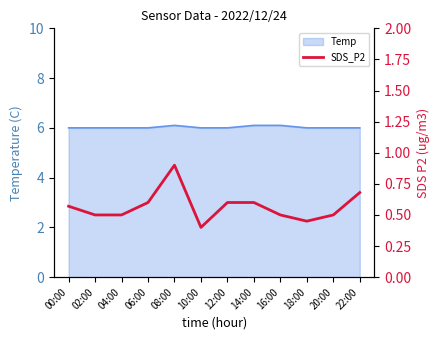

What is the average value?

0.6